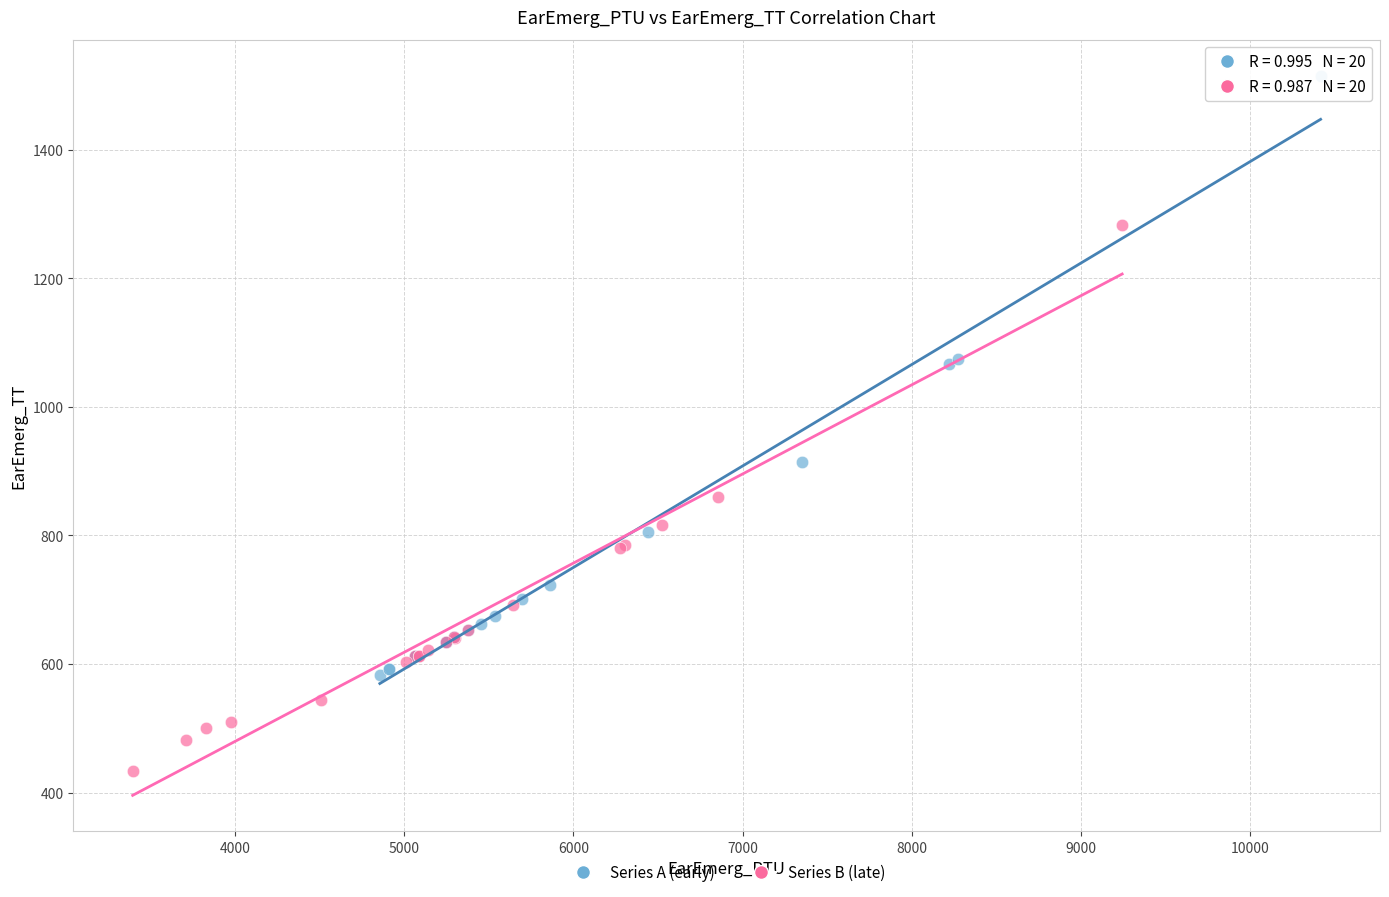

Which series contains the lowest Y value?

Series B (late)